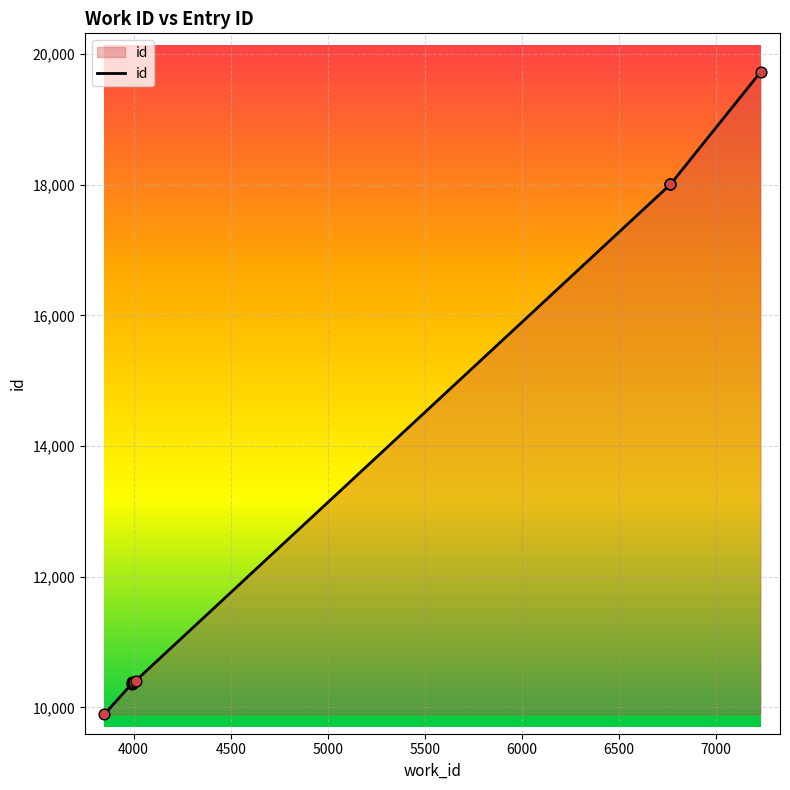

What is the change in value from 3849 to 3994?

+487